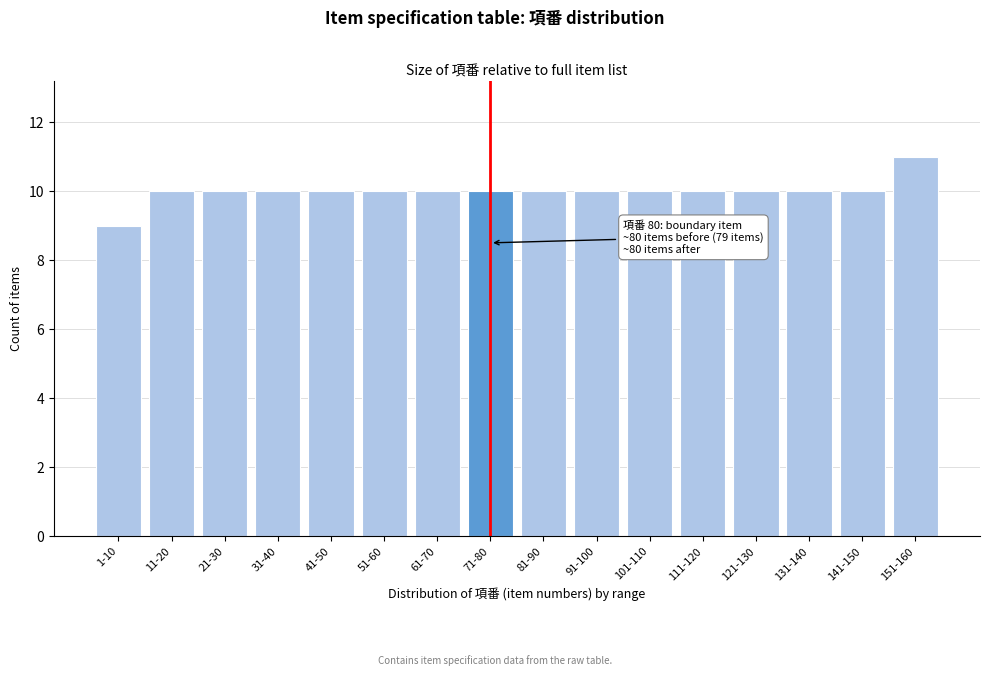

Reading left to right, transcribe all the data shown in this chart.

1-10=9	11-20=10	21-30=10	31-40=10	41-50=10	51-60=10	61-70=10	71-80=10	81-90=10	91-100=10	101-110=10	111-120=10	121-130=10	131-140=10	141-150=10	151-160=11